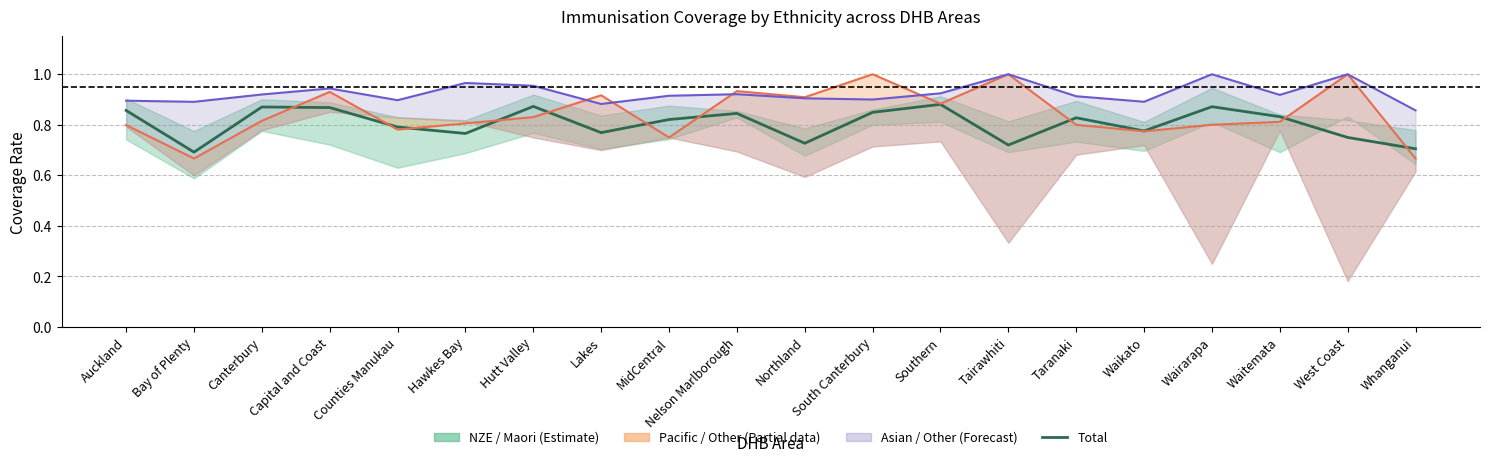

What is the total value across all series at South Canterbury?

2.7